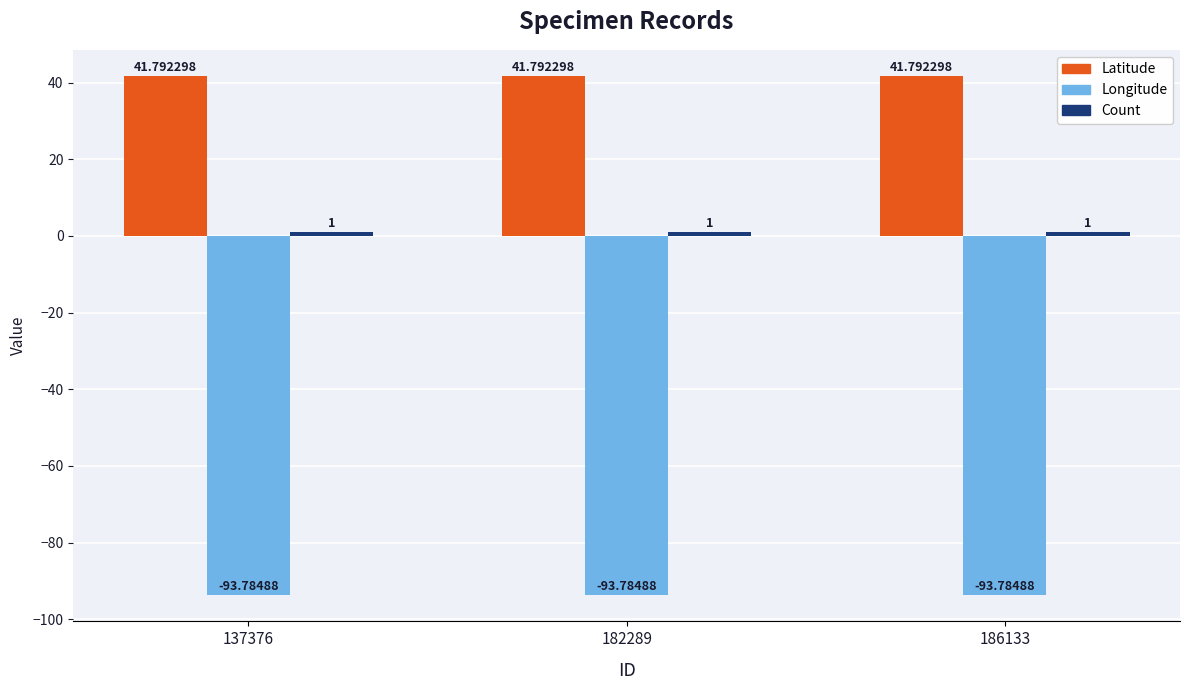

What is the total value across all series at 137376?

-51.0